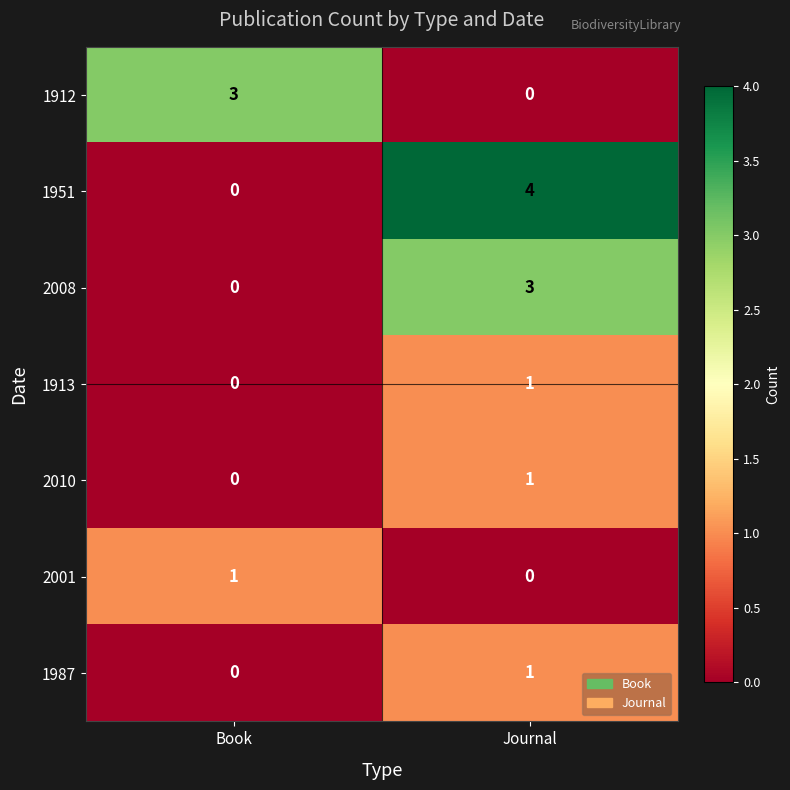

Count the number of categories in the chart.

2